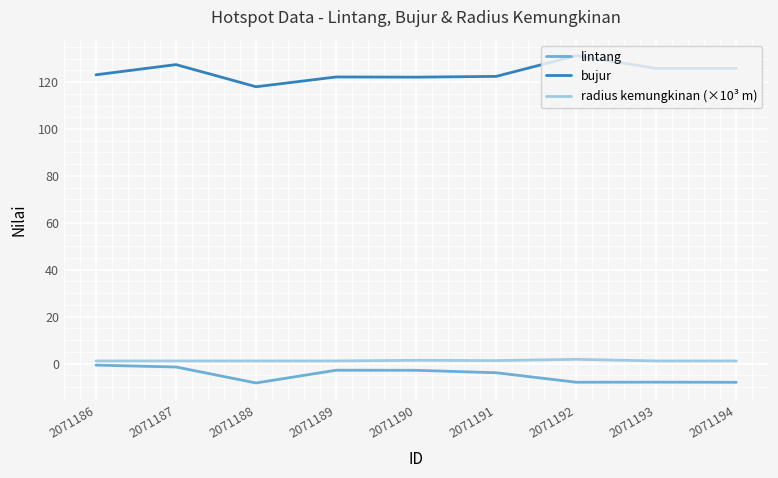

What are all the series names shown in the legend?

lintang, bujur, radius kemungkinan (×10³ m)